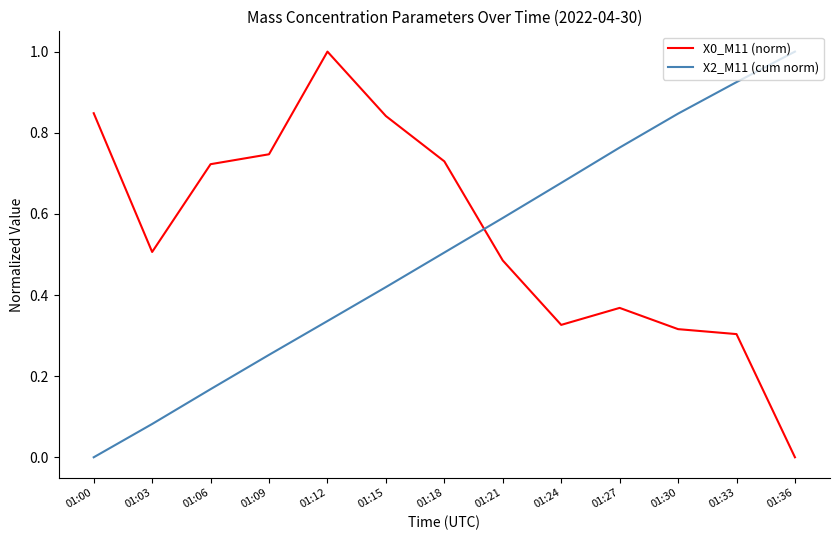

What is the difference between the X0_M11 (norm) values at 01:27 and 01:12?

0.6